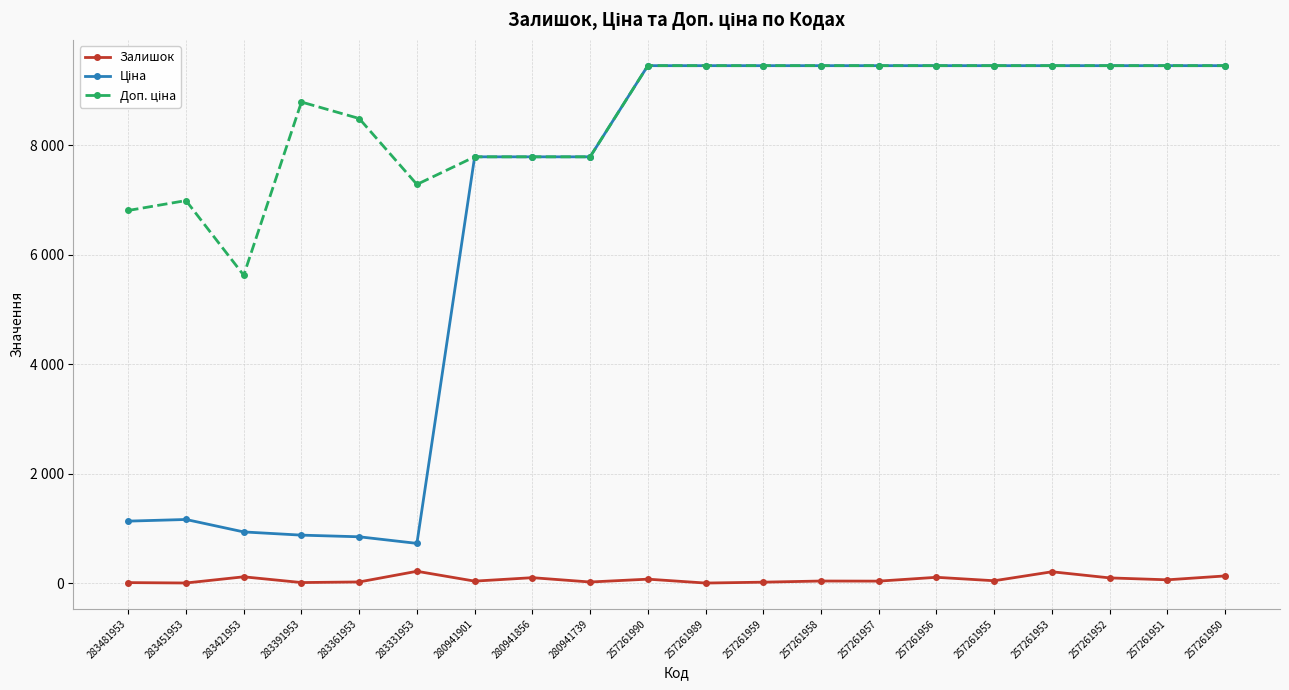

At which category is the sum across all series the highest?

257261953